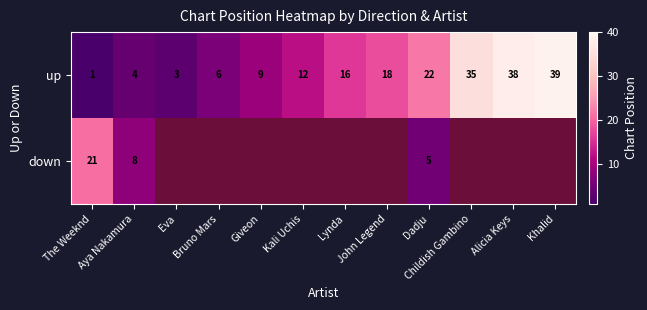

What is the greatest value displayed?

39.0